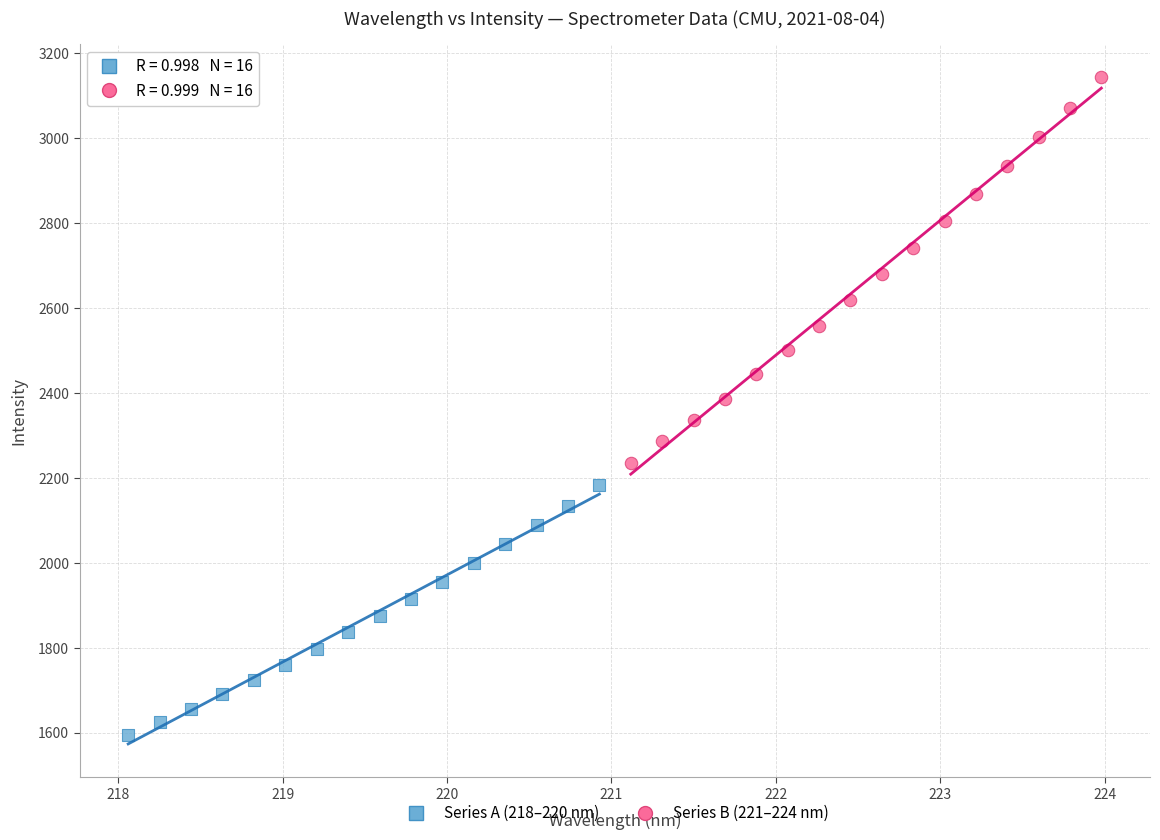

What are all the series names shown in the legend?

Series A (218–220 nm), Series B (221–224 nm)